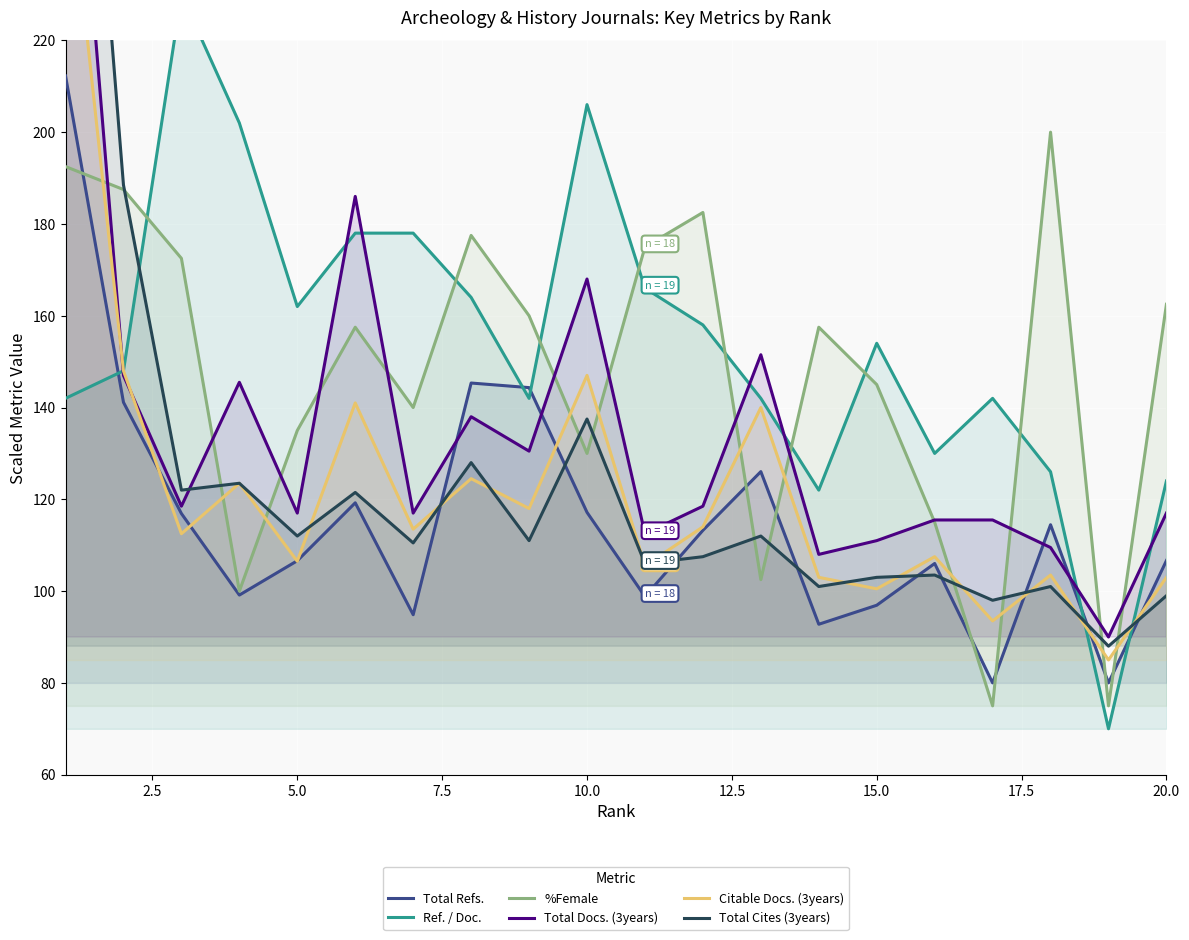

True or false: Total Refs. and %Female cross at least once.

True